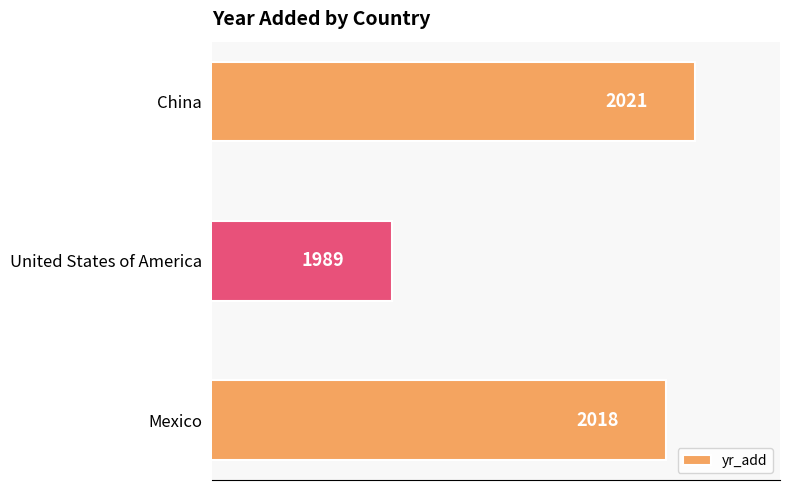

List the labels in order of value, largest first.

China, Mexico, United States of America